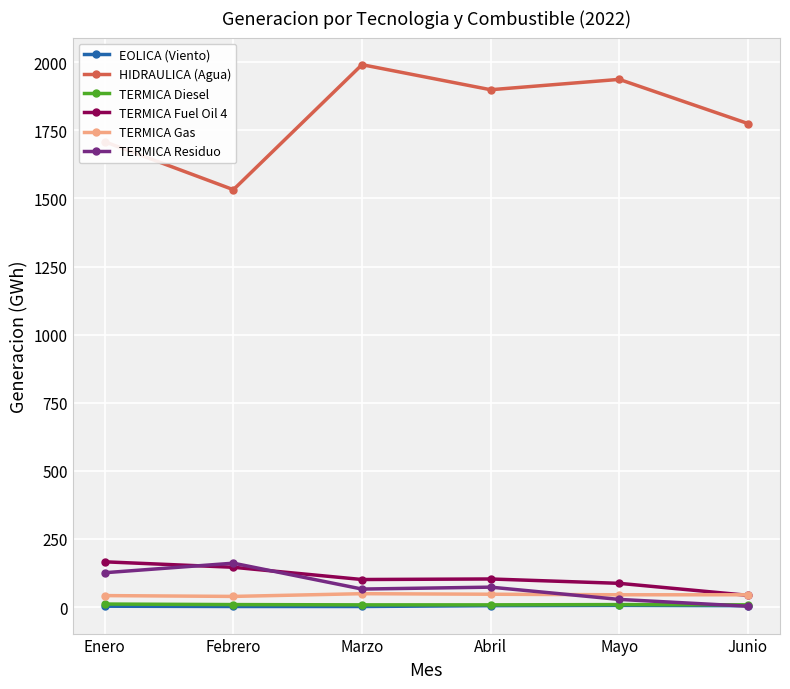

How many lines are shown in the chart?

6